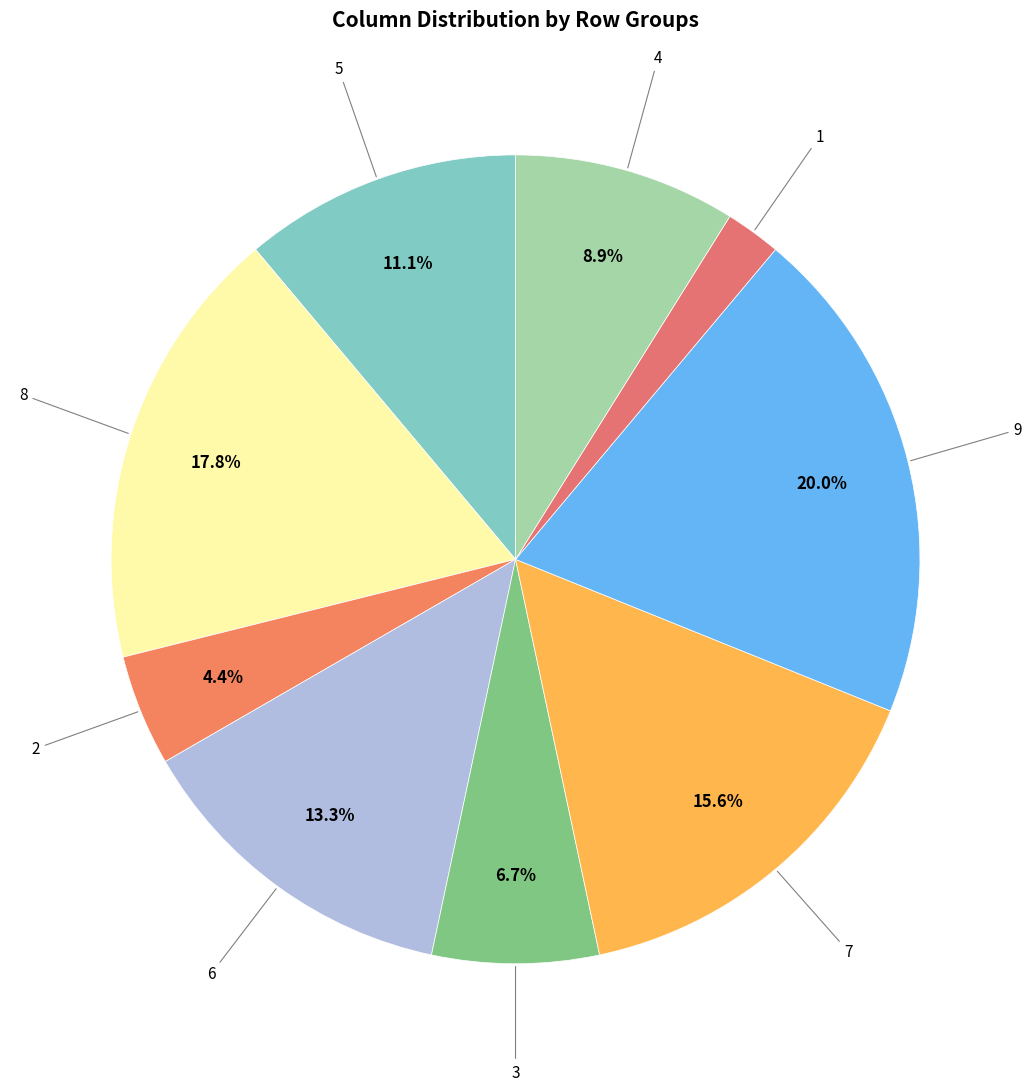

How many slices are in this pie chart?

9